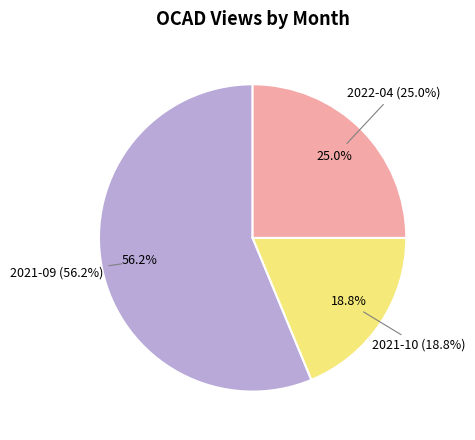

What portion of the pie excludes 2021-10?

81.2%